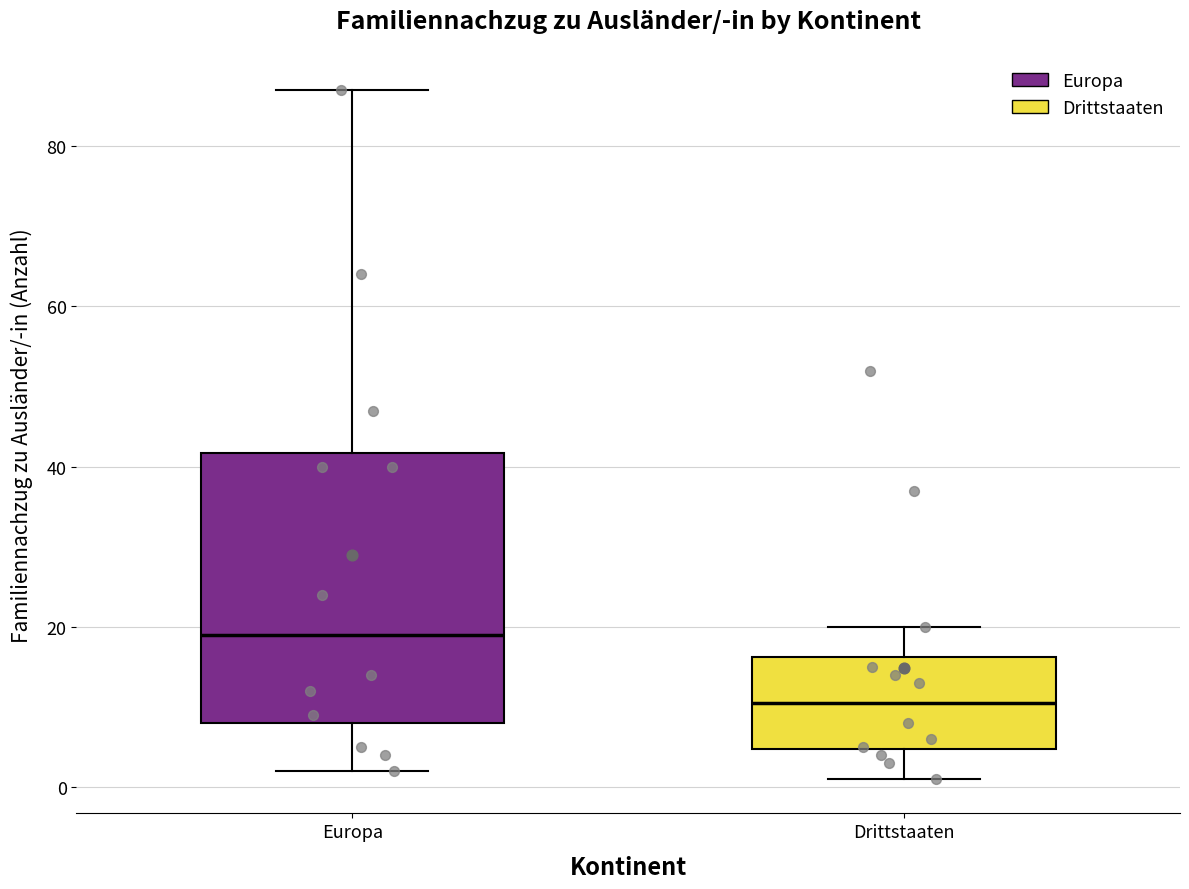

Which box is the tallest, from its lower edge to its upper edge?

Europa